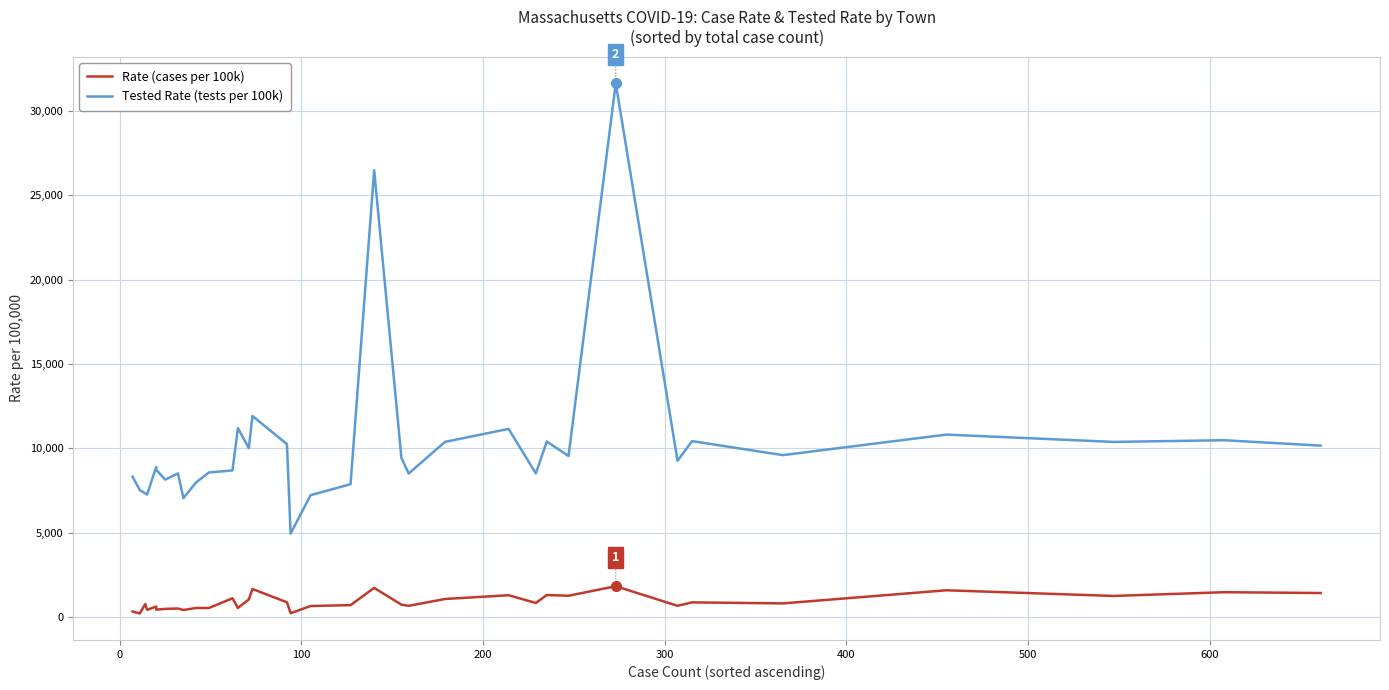

True or false: Rate (cases per 100k) has more than 2 interior local peaks.

True